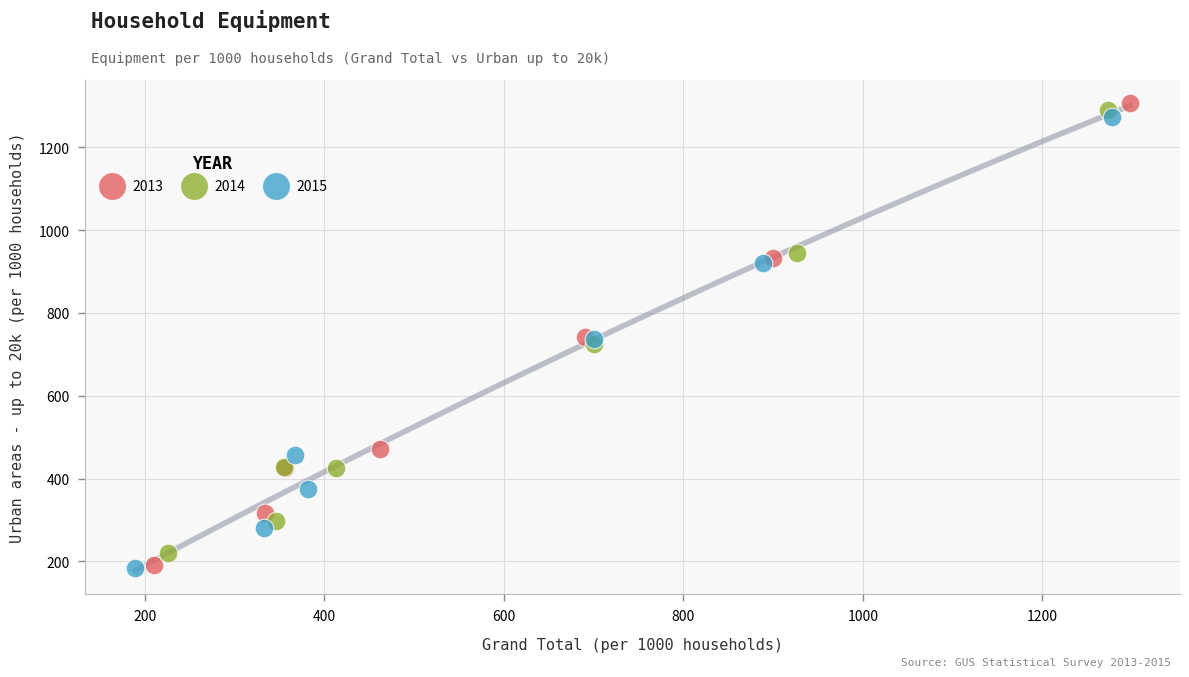

Which series has the widest spread of Y values?

2013